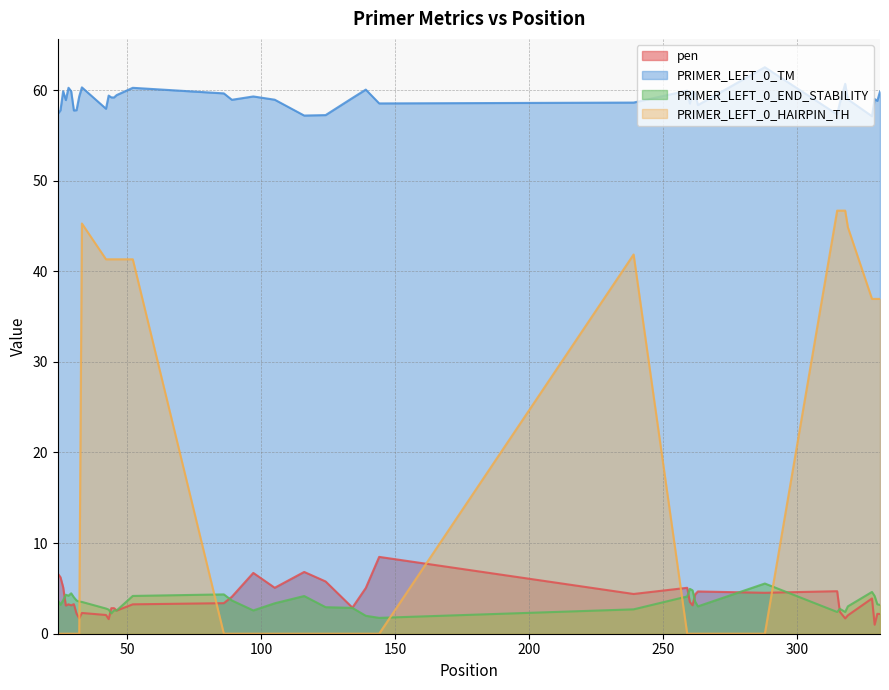

Which has a higher value, 24 or 124?

24